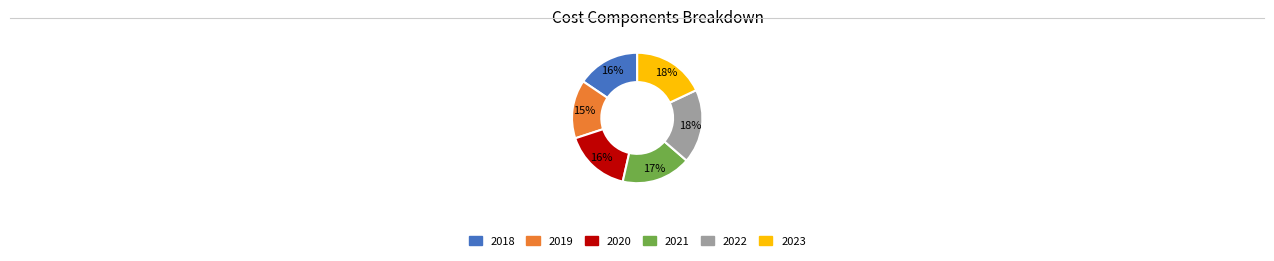

Does 2019 account for over 50% of the chart?

No